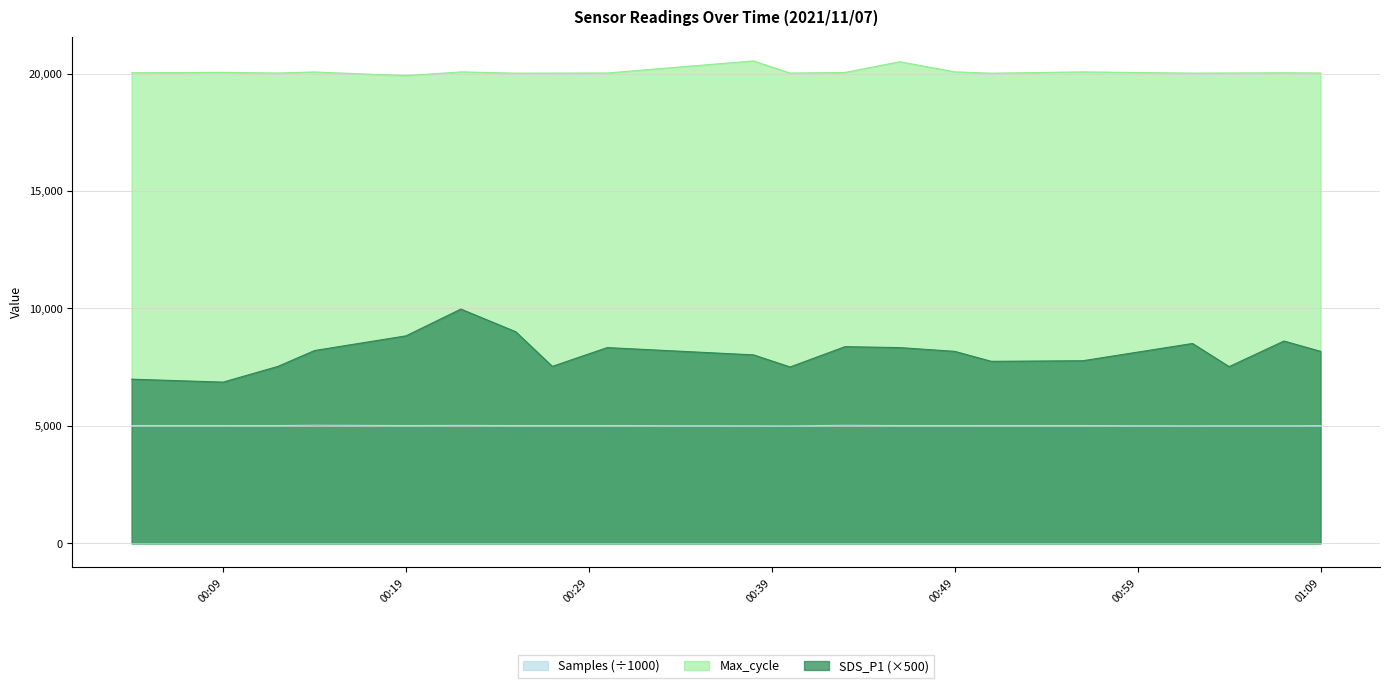

True or false: Max_cycle and Samples intersect in this chart.

False